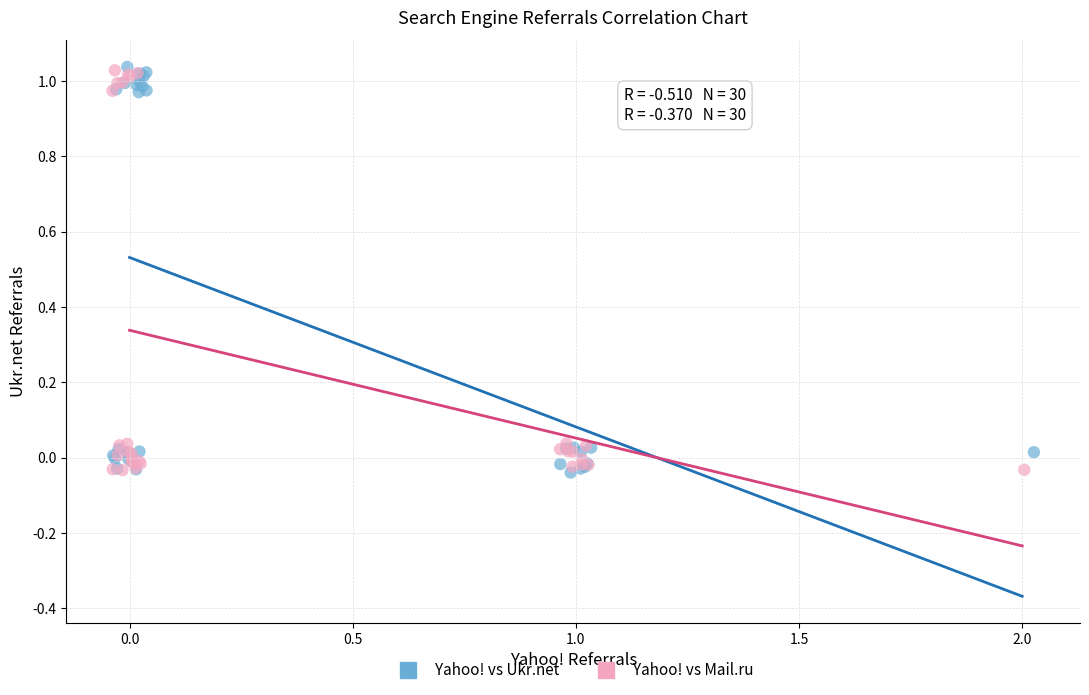

What are all the series names shown in the legend?

Yahoo! vs Ukr.net, Yahoo! vs Mail.ru